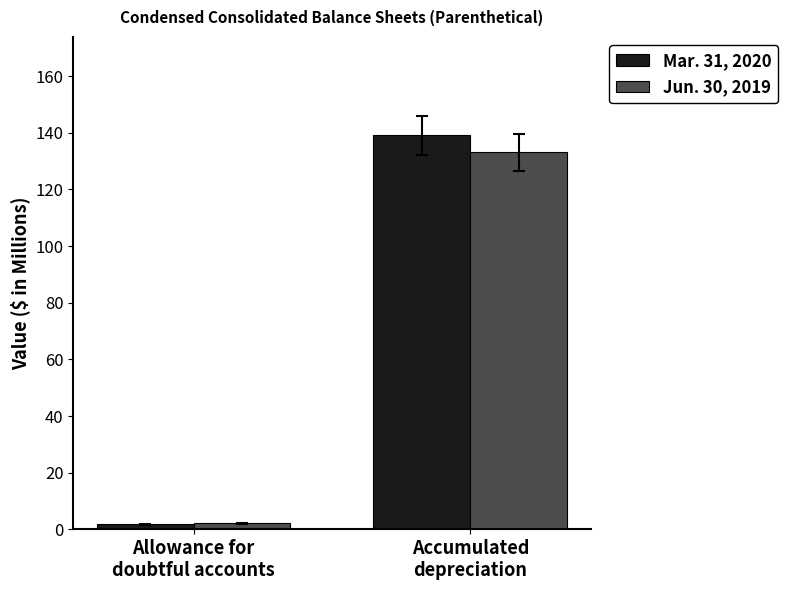

Which series has the largest total across all categories?

Mar. 31, 2020